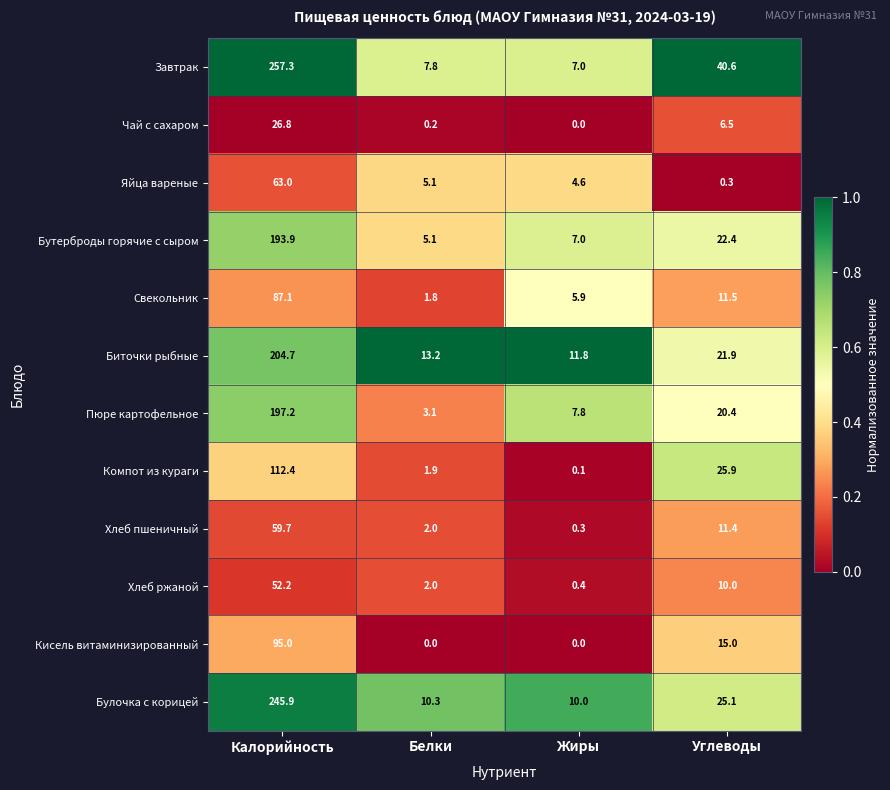

What is the total value across all series at Углеводы?

211.0